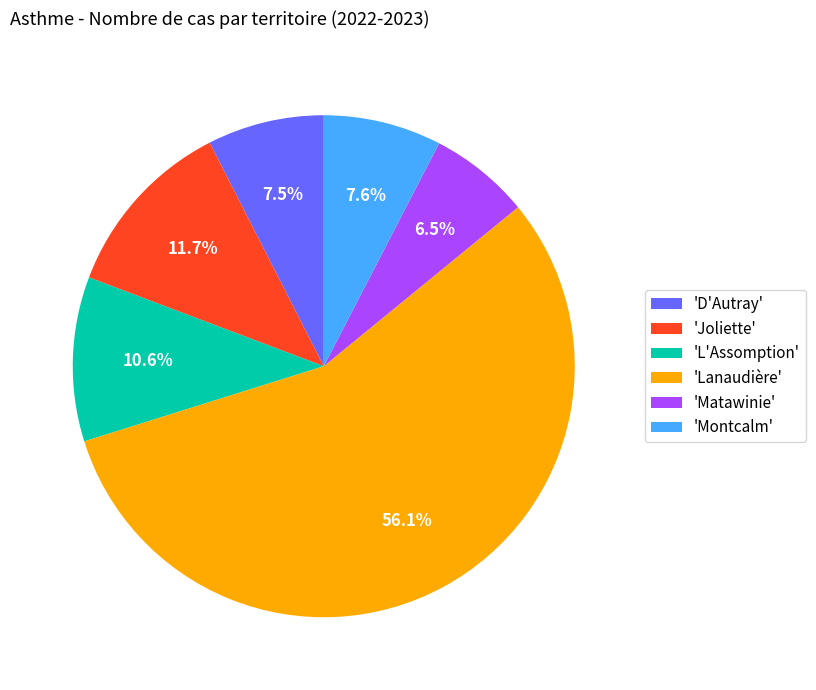

What is the ratio of the value at 'Montcalm' to the value at 'Matawinie'?

1.2